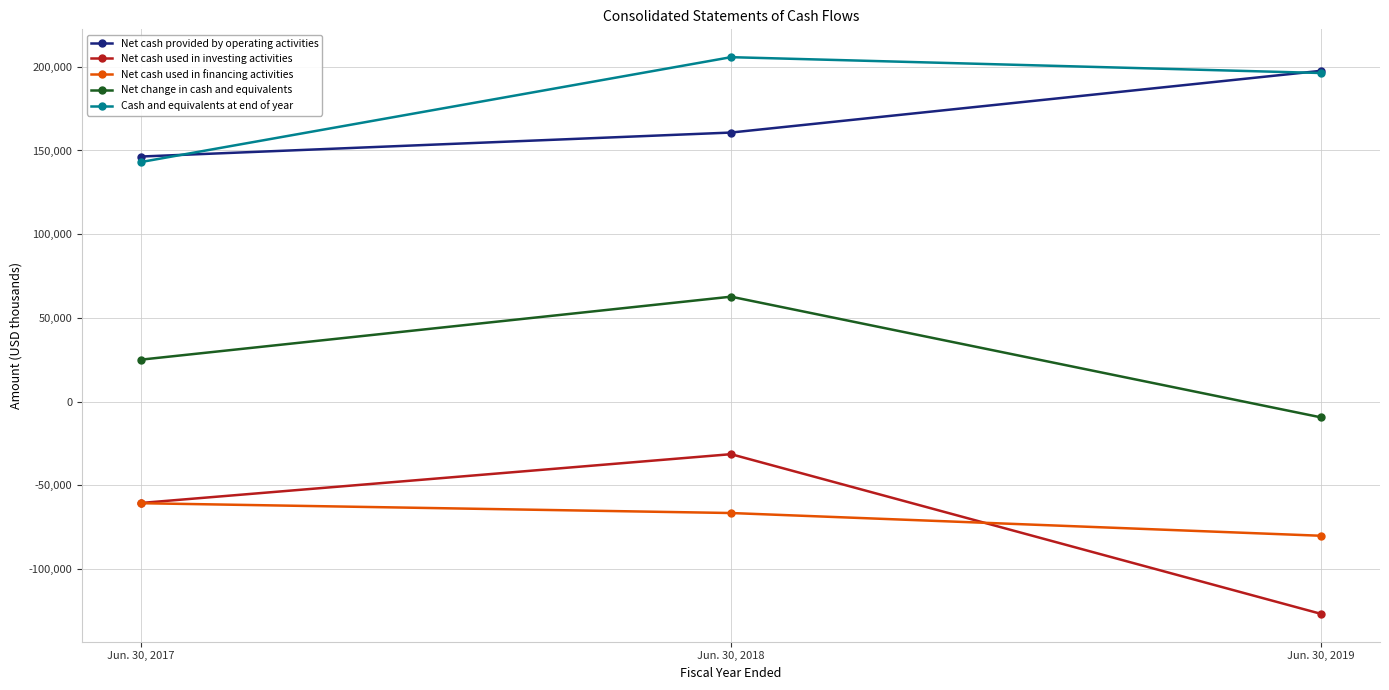

At which category is the sum across all series the highest?

Jun. 30, 2018